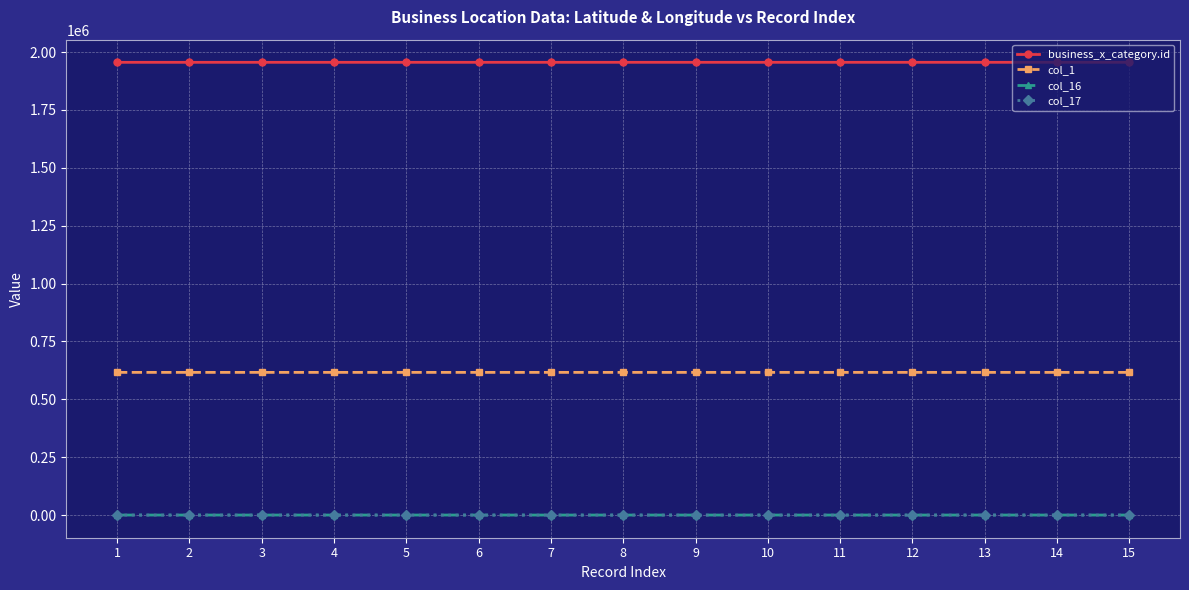

The value of col_1 at 2 is 616241.0. True or false?

True